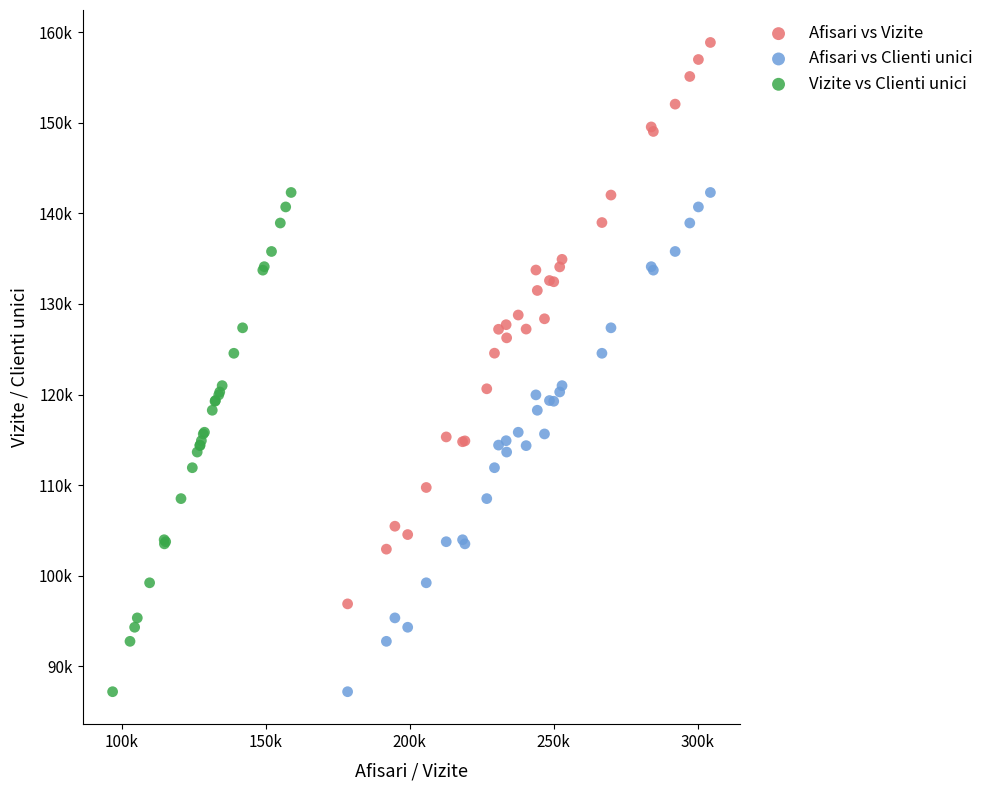

What are all the series names shown in the legend?

Afisari vs Vizite, Afisari vs Clienti unici, Vizite vs Clienti unici